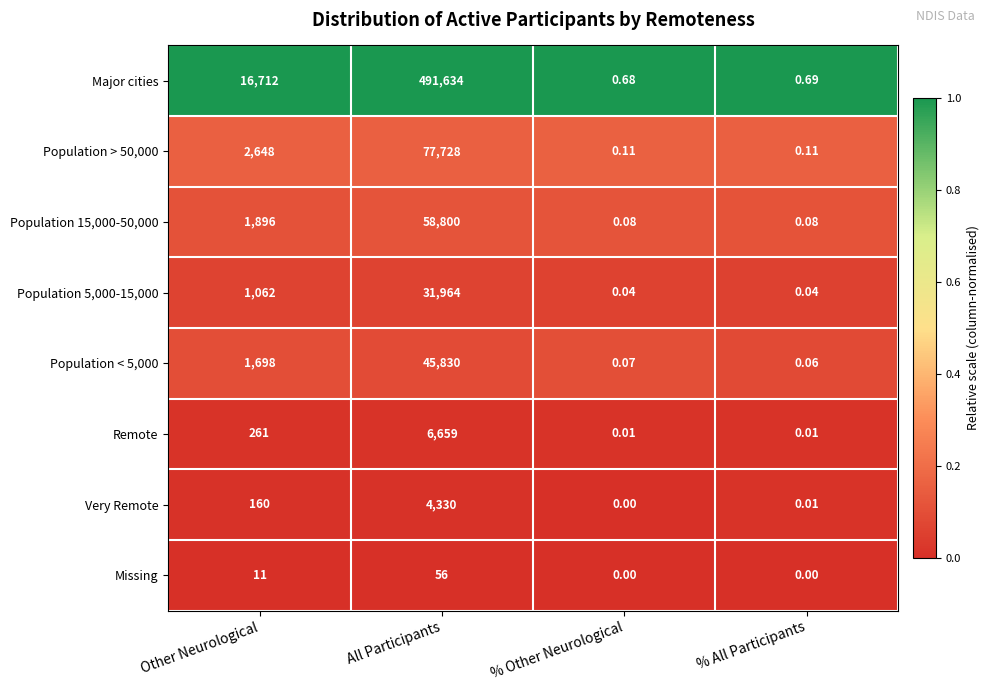

Which category has the highest value across all series?

All Participants